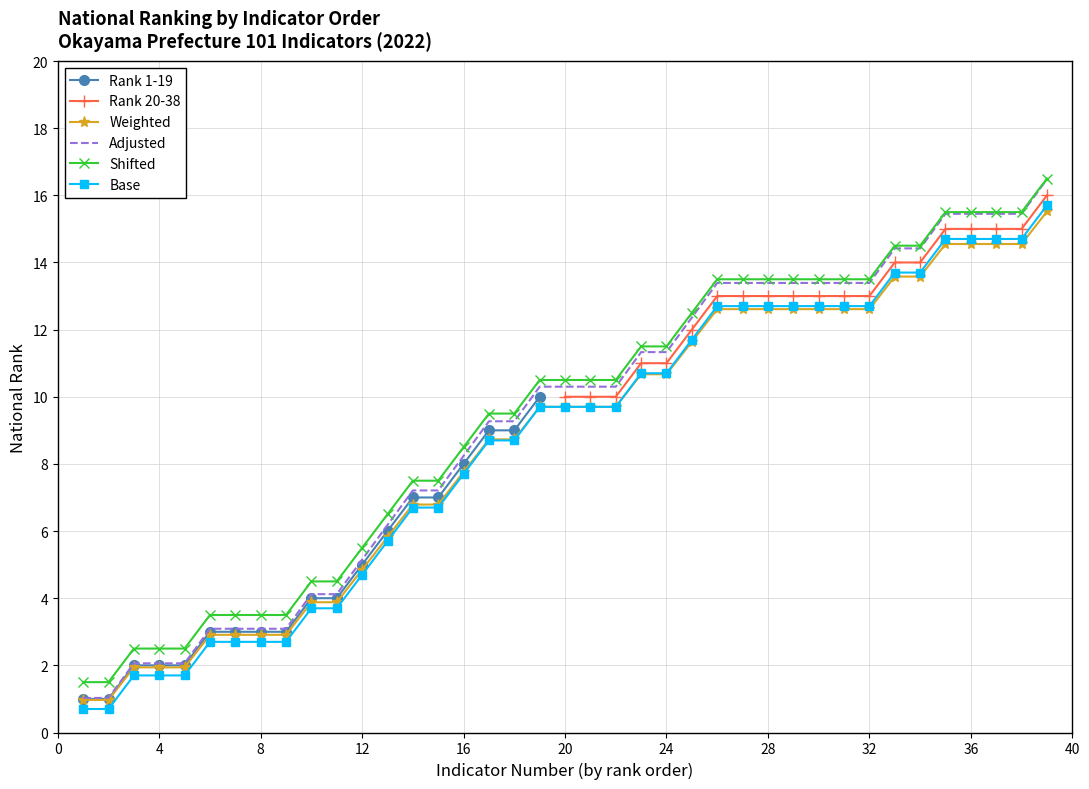

True or false: Base has a value of 1.7 at 4.

True